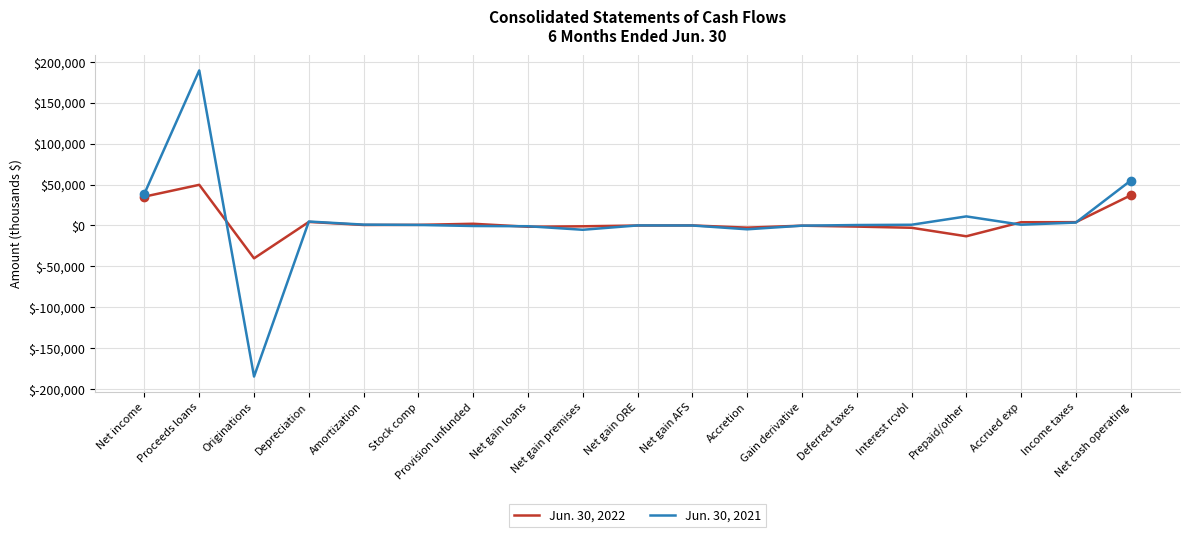

List the series in order of their peak value, highest first.

Jun. 30, 2021, Jun. 30, 2022